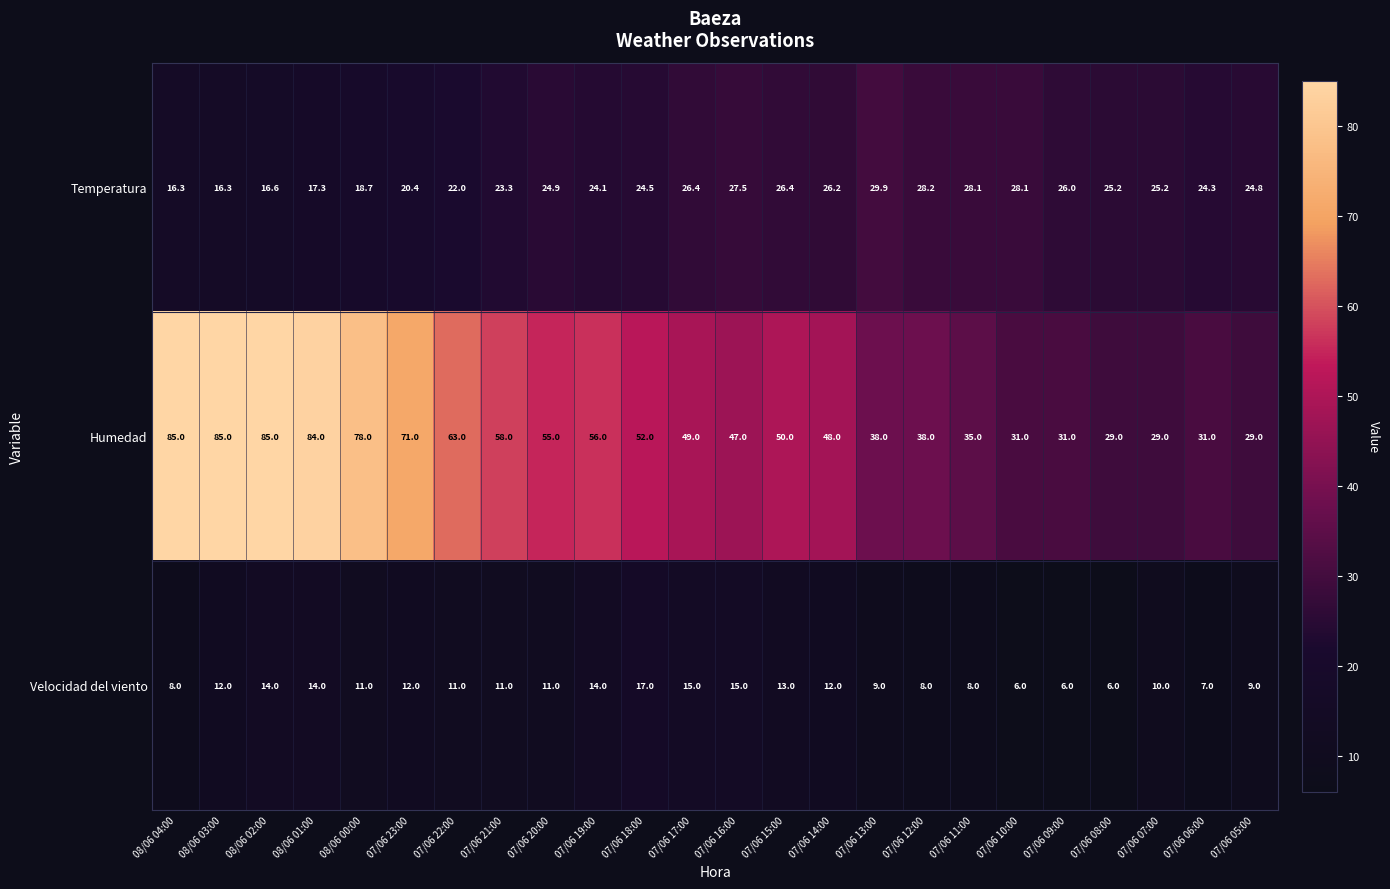

What is the difference between the second highest and second lowest values in the Temperatura series?

11.9